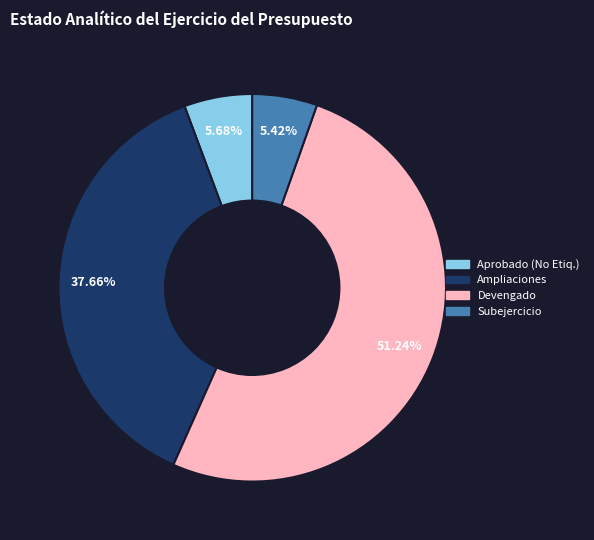

Is there any slice that represents more than half of the pie?

Yes